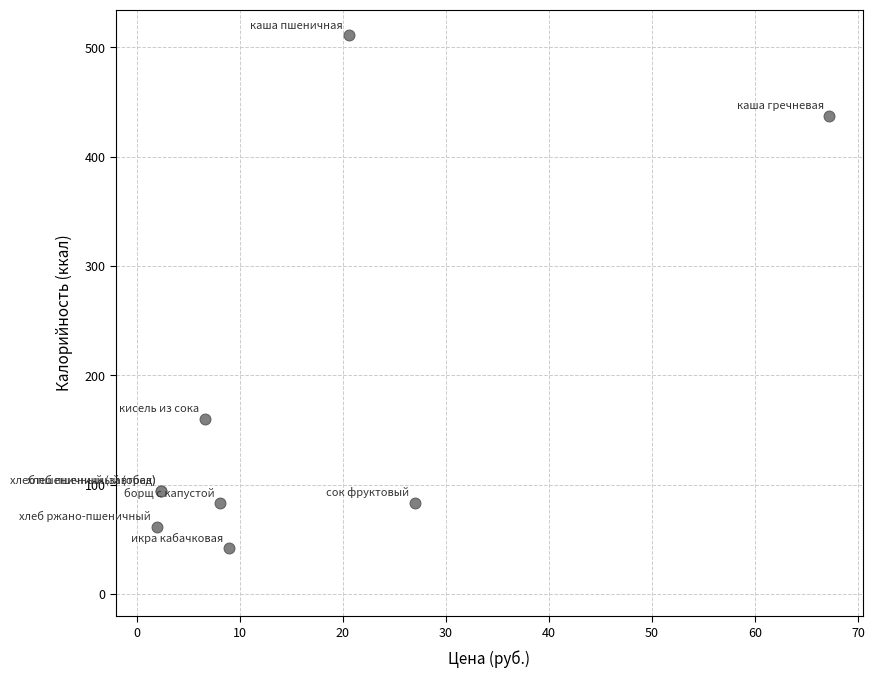

What Y value in the scatter plot is closest to 276?

160.0